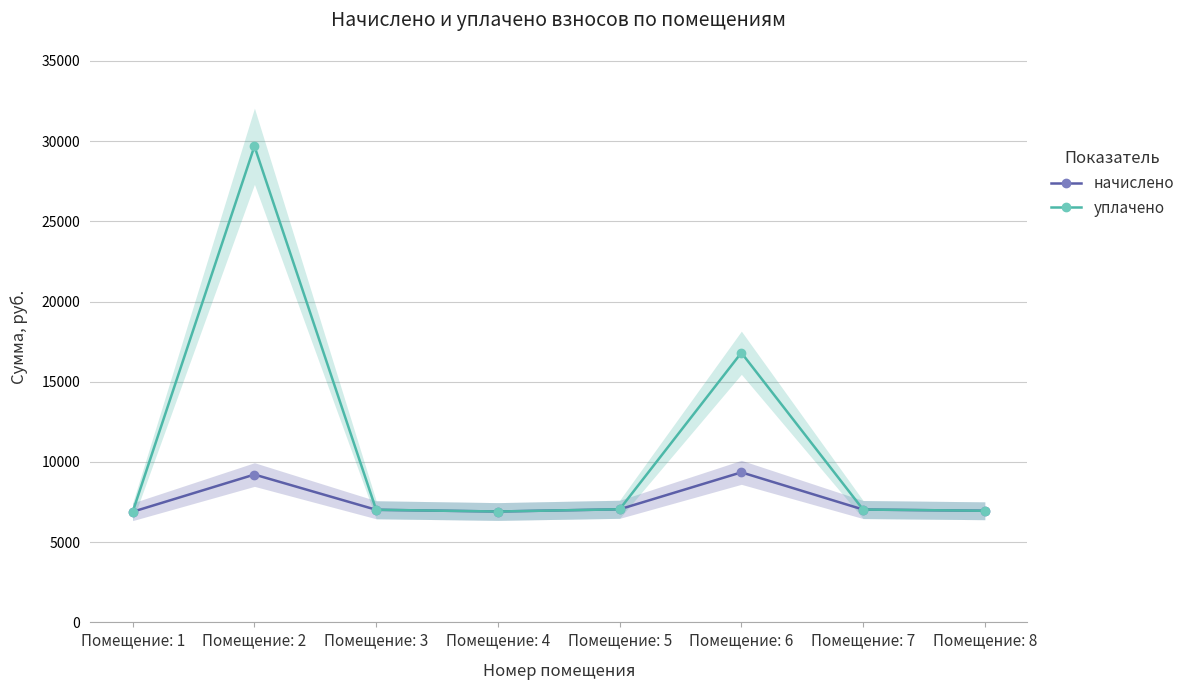

At which category is the sum across all series the highest?

Помещение: 2